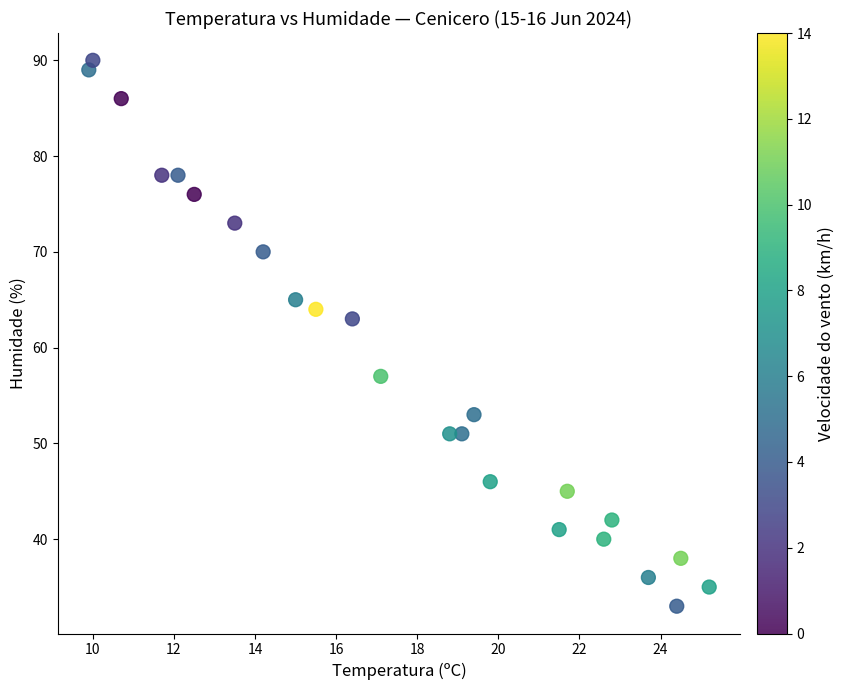

What is the range of Y values (max minus min)?

57